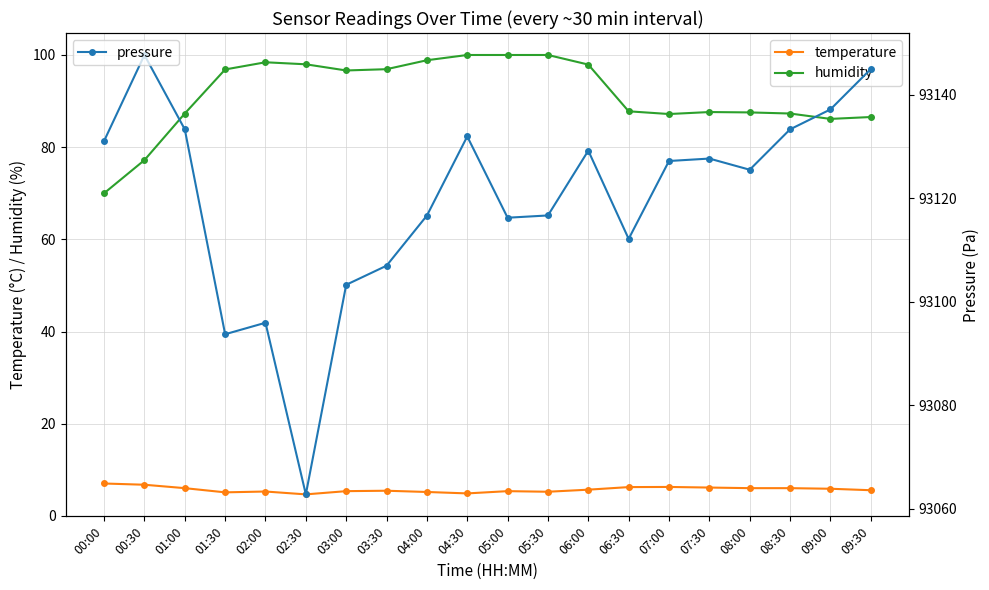

Where is the first local minimum for humidity?

03:00